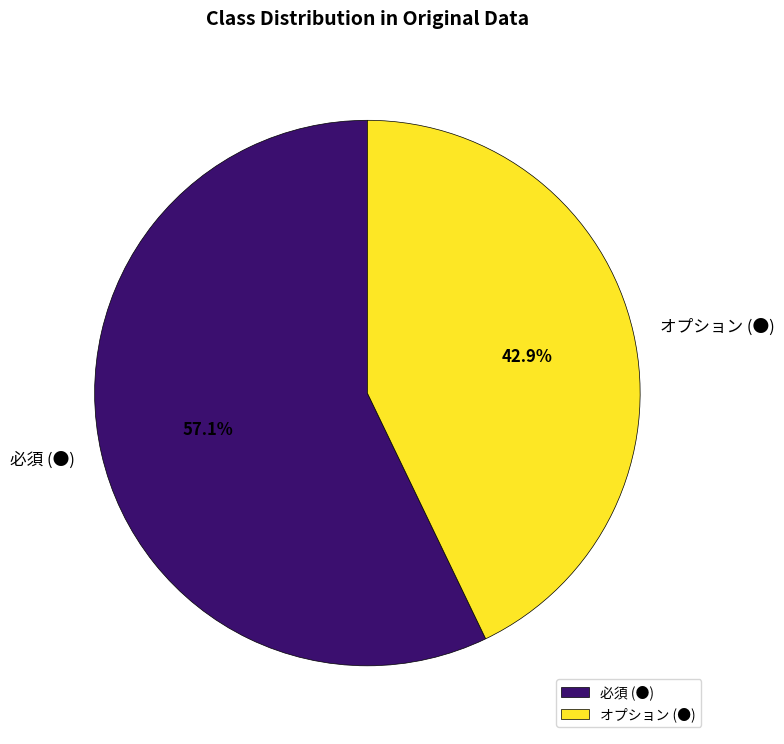

Which has a higher value, オプション (●) or 必須 (●)?

必須 (●)